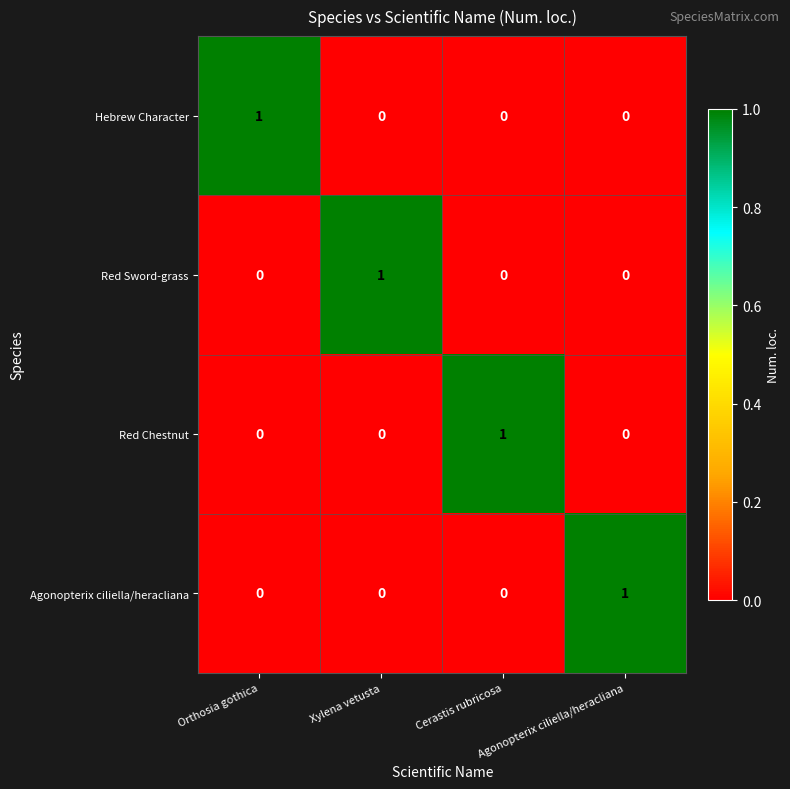

At how many categories does at least one series exceed 0?

4